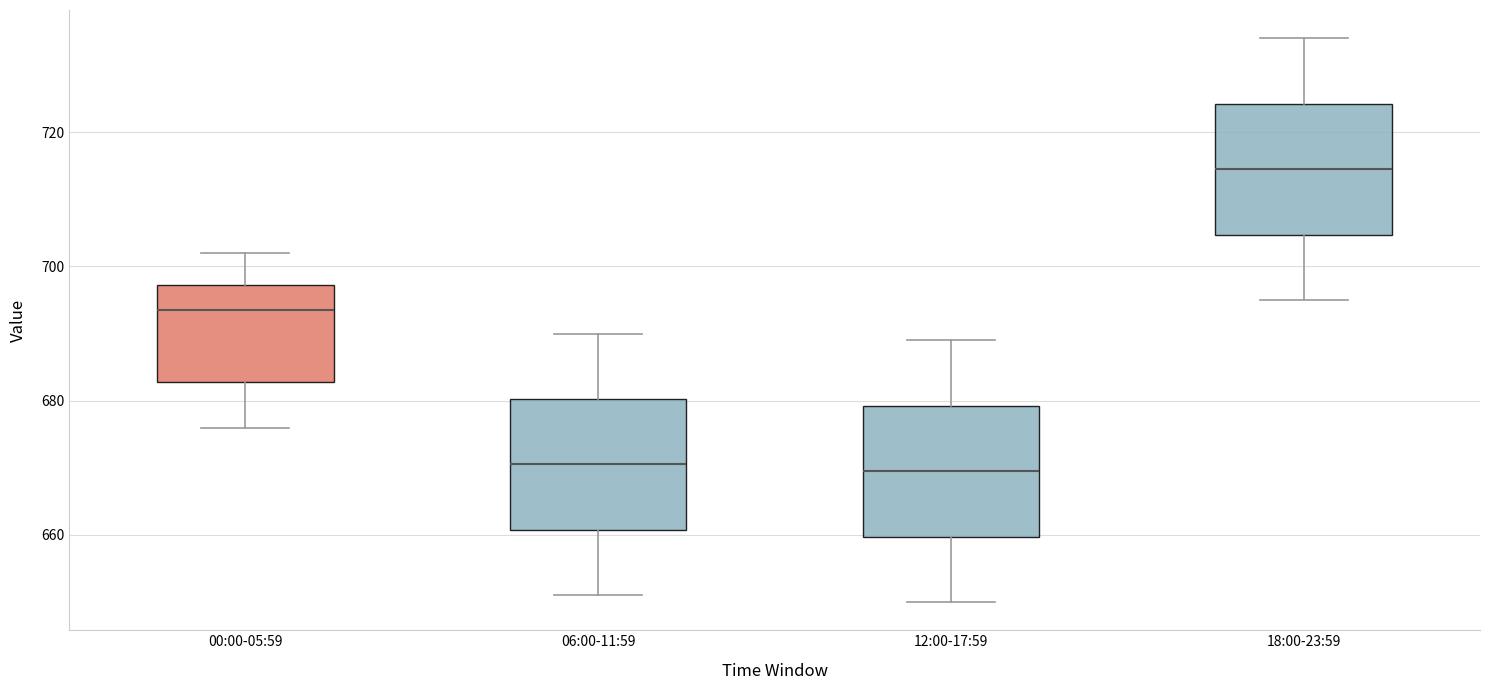

Reading left to right, transcribe this box plot: for each box, give where its median line is, the range the box spans, and where its two whiskers end, as read against the y-axis. The values are not printed on the chart, so give them approximately, as read against the axis.

00:00-05:59: median 694, box 682 to 698, whiskers 676 to 702
06:00-11:59: median 670, box 660 to 680, whiskers 652 to 690
12:00-17:59: median 670, box 660 to 680, whiskers 650 to 690
18:00-23:59: median 714, box 704 to 724, whiskers 696 to 734